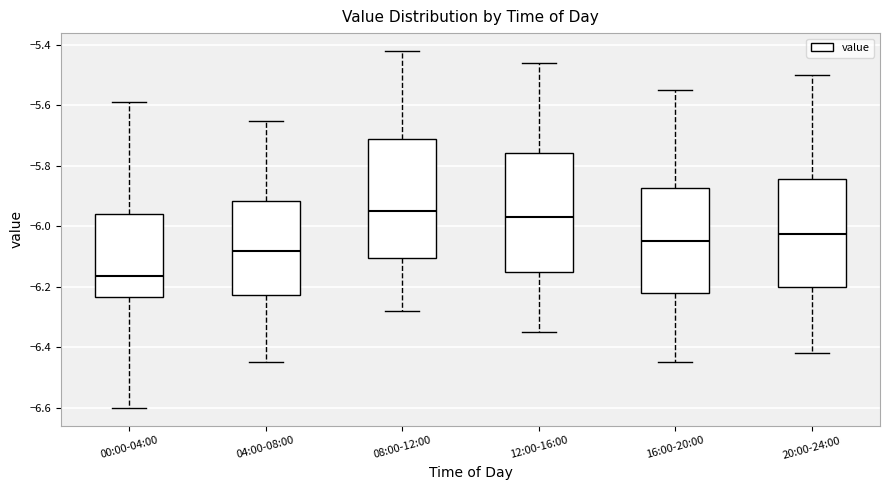

Reading left to right, read every box against the y-axis: the position of its median line, the range the box covers, and the ends of its whiskers. The values are not printed on the chart, so give them approximately, as read against the axis.

00:00-04:00: median -6.16, box -6.24 to -5.96, whiskers -6.60 to -5.58
04:00-08:00: median -6.08, box -6.22 to -5.92, whiskers -6.44 to -5.64
08:00-12:00: median -5.94, box -6.10 to -5.70, whiskers -6.28 to -5.42
12:00-16:00: median -5.96, box -6.14 to -5.76, whiskers -6.34 to -5.46
16:00-20:00: median -6.04, box -6.22 to -5.88, whiskers -6.44 to -5.54
20:00-24:00: median -6.02, box -6.20 to -5.84, whiskers -6.42 to -5.50